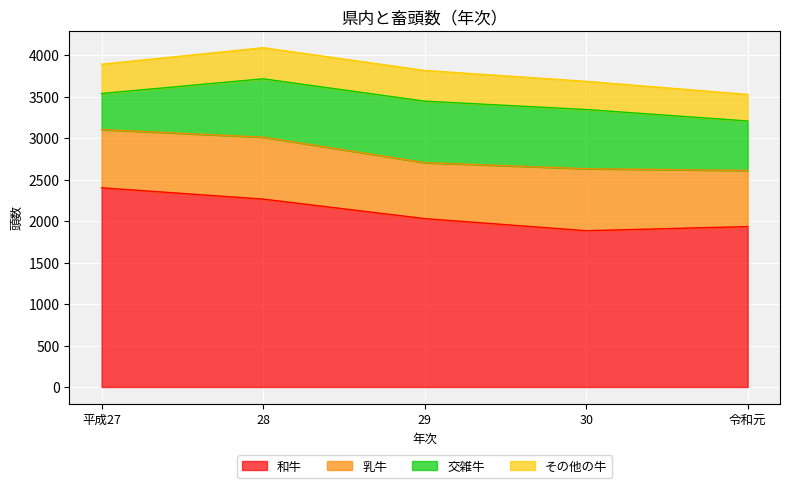

What is the lowest value of the 和牛 series?

1883